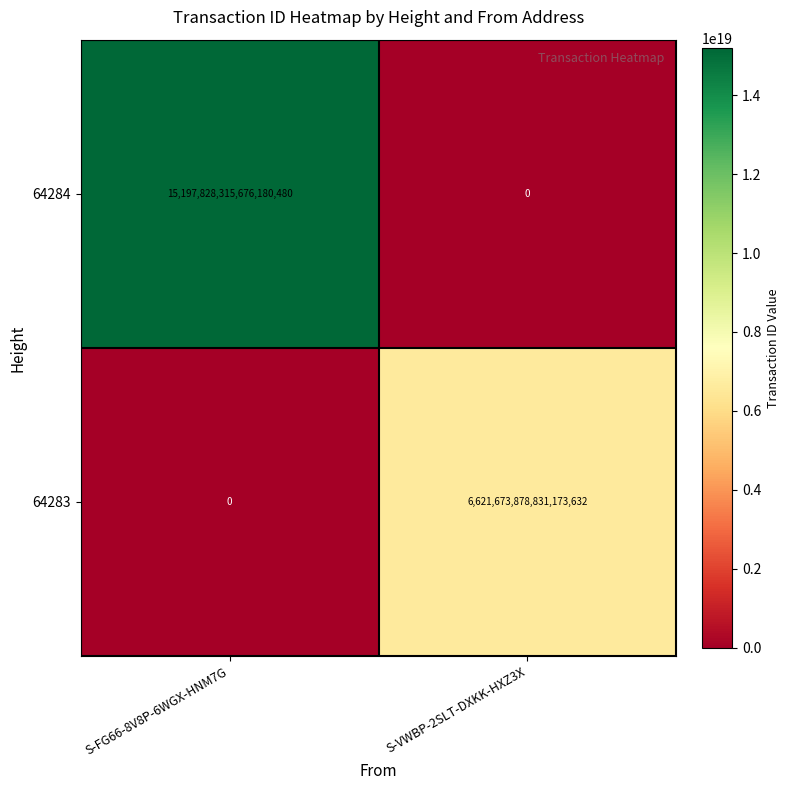

How many distinct data groups are displayed?

2